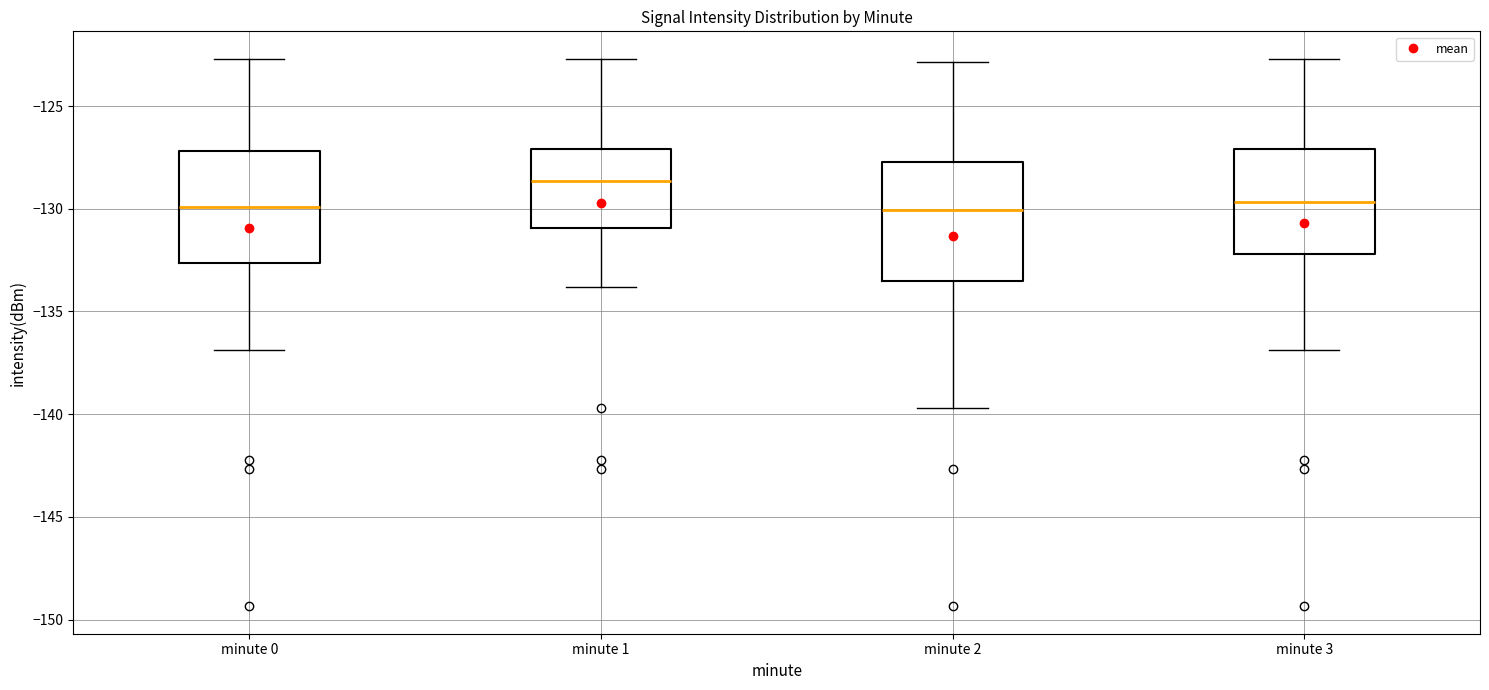

Reading left to right, read every box against the y-axis: the position of its median line, the range the box covers, and the ends of its whiskers. The values are not printed on the chart, so give them approximately, as read against the axis.

minute 0: median -130.0, box -132.5 to -127.0, whiskers -137.0 to -122.5
minute 1: median -128.5, box -131.0 to -127.0, whiskers -134.0 to -122.5
minute 2: median -130.0, box -133.5 to -127.5, whiskers -139.5 to -123.0
minute 3: median -129.5, box -132.0 to -127.0, whiskers -137.0 to -122.5